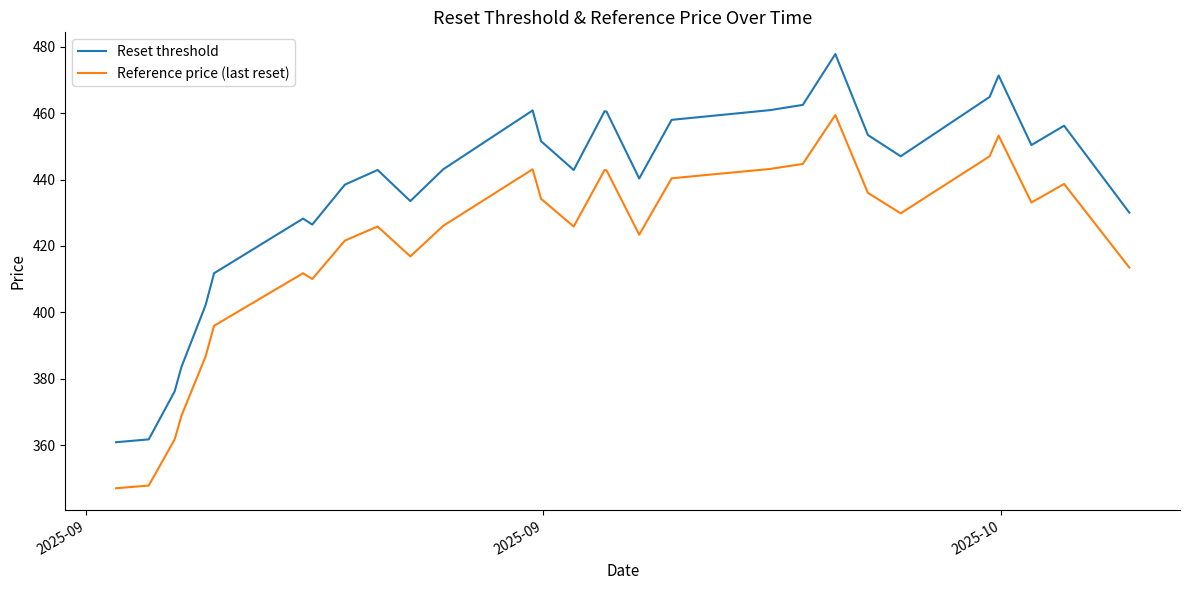

How many values in the Reset threshold series exceed 447?

15